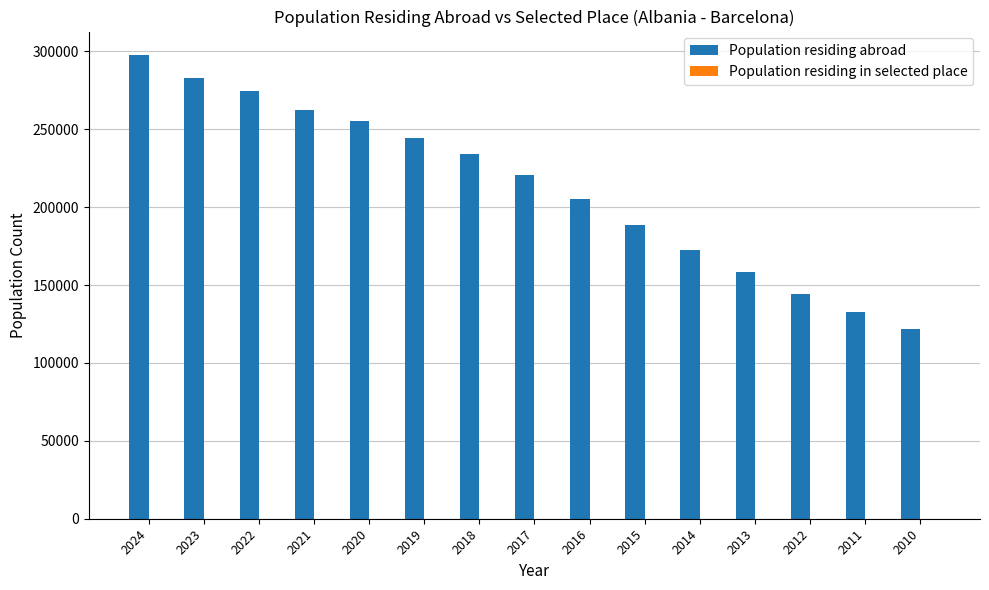

At which category is the sum across all series the highest?

2024